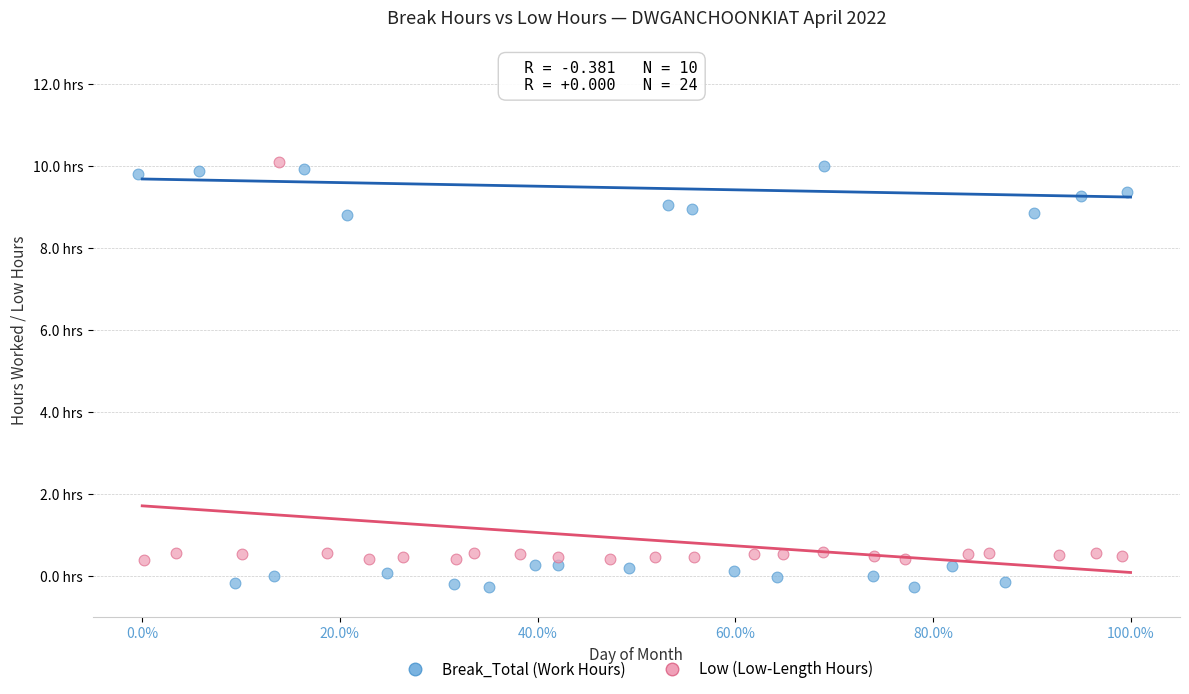

Which series reaches the minimum Y coordinate?

Break_Total (Work Hours)